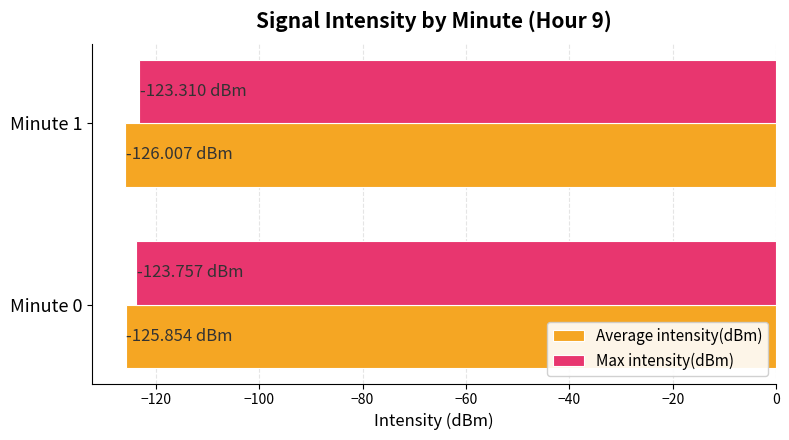

What is the average value of the Max intensity(dBm) series?

-123.5